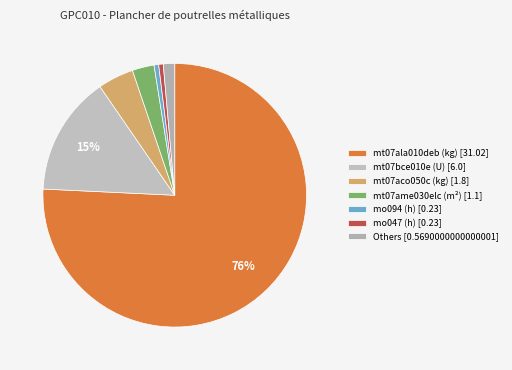

Count the number of slices in the pie.

7